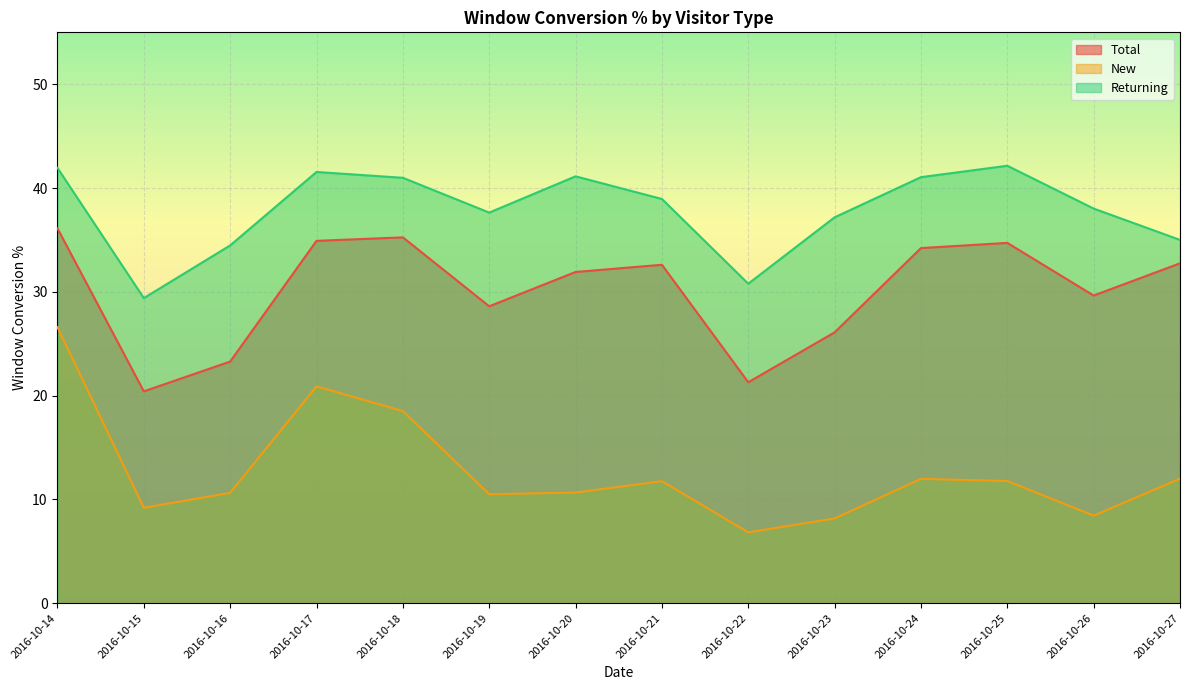

Reading left to right, extract all data points from this chart.

Total: 2016-10-14=36.1	2016-10-15=20.4	2016-10-16=23.3	2016-10-17=34.9	2016-10-18=35.2	2016-10-19=28.6	2016-10-20=31.9	2016-10-21=32.6	2016-10-22=21.3	2016-10-23=26.1	2016-10-24=34.2	2016-10-25=34.7	2016-10-26=29.6	2016-10-27=32.7
New: 2016-10-14=26.6	2016-10-15=9.2	2016-10-16=10.6	2016-10-17=20.9	2016-10-18=18.5	2016-10-19=10.5	2016-10-20=10.7	2016-10-21=11.8	2016-10-22=6.8	2016-10-23=8.2	2016-10-24=12.0	2016-10-25=11.8	2016-10-26=8.4	2016-10-27=12.0
Returning: 2016-10-14=41.9	2016-10-15=29.4	2016-10-16=34.5	2016-10-17=41.5	2016-10-18=41.0	2016-10-19=37.6	2016-10-20=41.1	2016-10-21=38.9	2016-10-22=30.8	2016-10-23=37.2	2016-10-24=41.0	2016-10-25=42.1	2016-10-26=38.0	2016-10-27=35.0